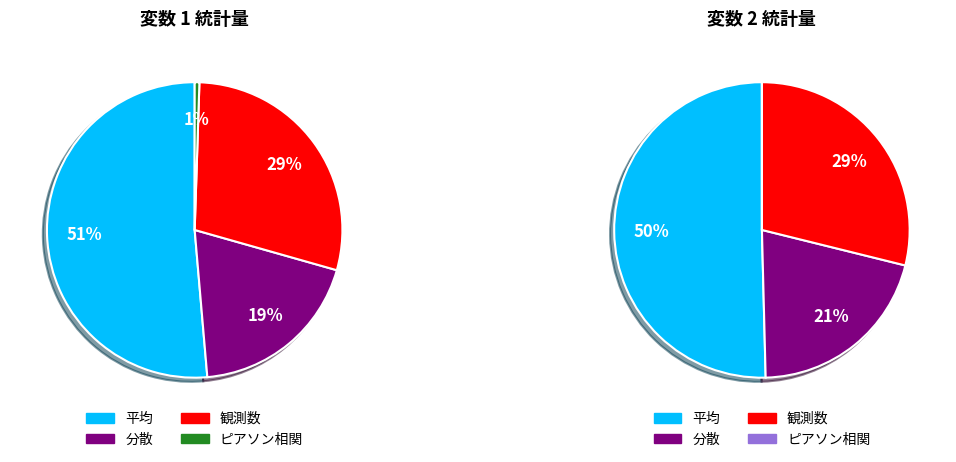

What percentage do 観測数 and 分散 together represent?

48.1%